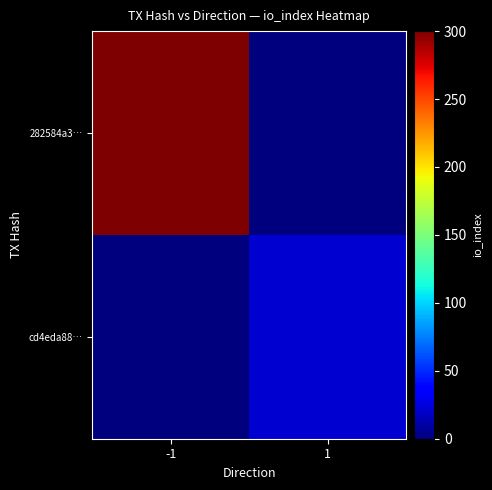

How many categories are shown in the chart?

2